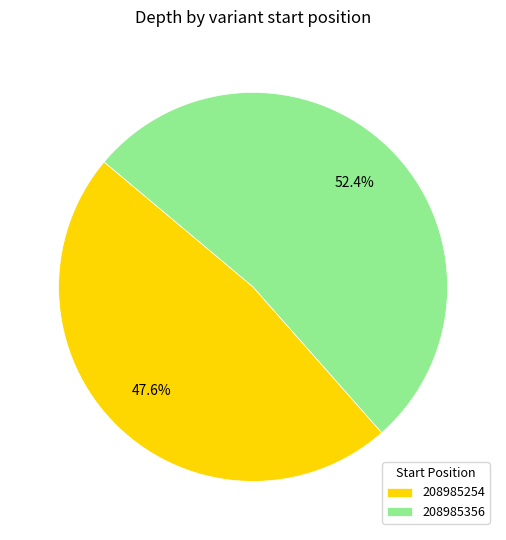

Rank the categories by value from highest to lowest.

208985356, 208985254